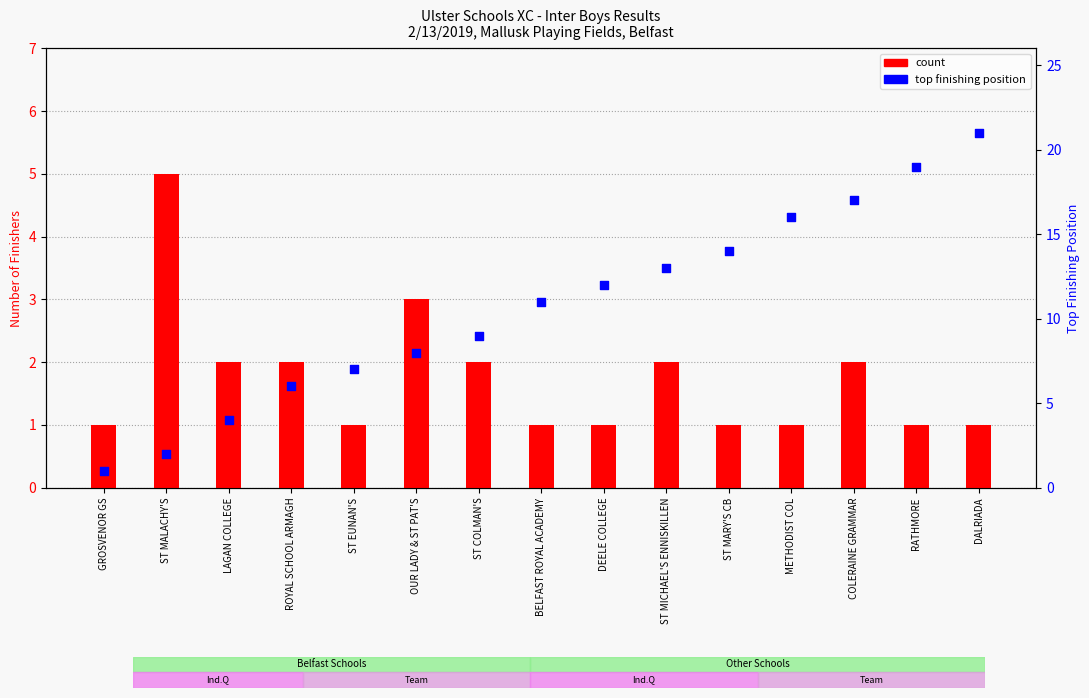

What are all the series names shown in the legend?

count, top finishing position